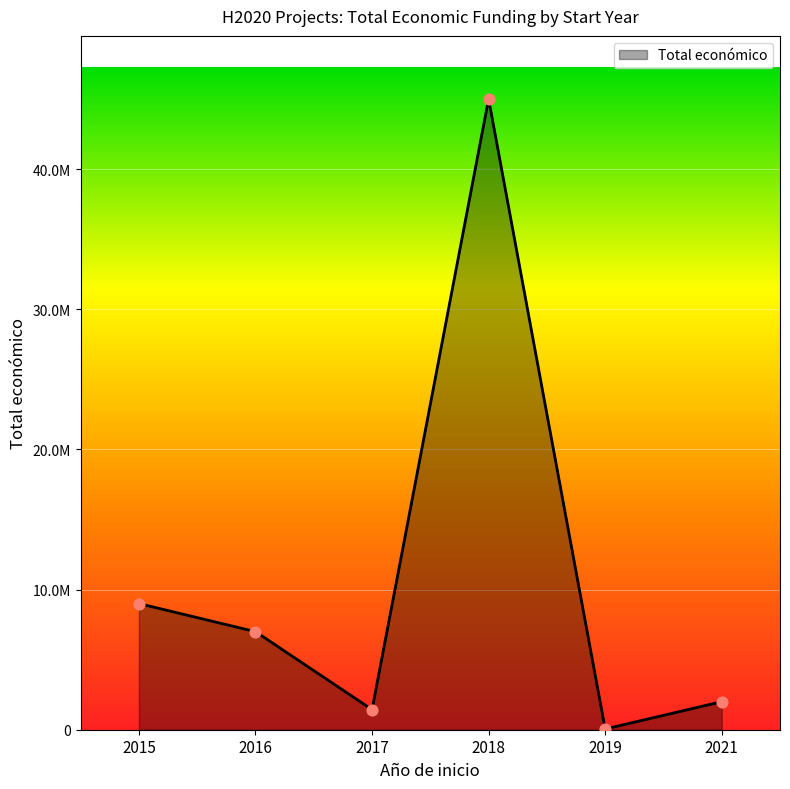

Between 2015 and 2016, which is larger?

2015